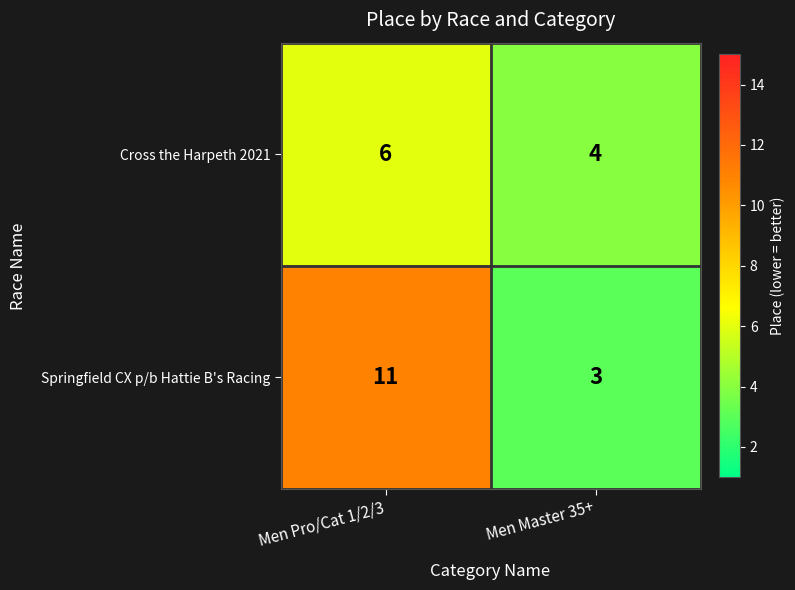

What is the maximum value shown in the chart?

11